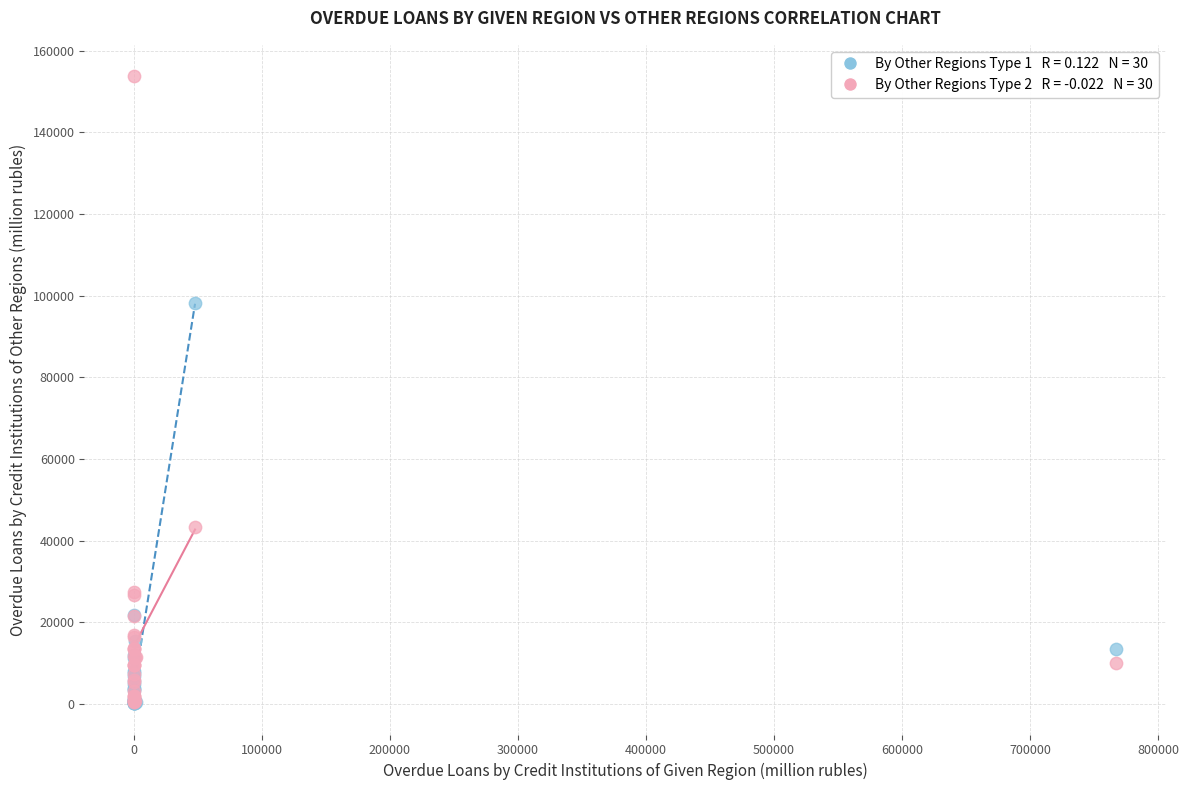

Across all series, what Y value is closest to 77004?

98291